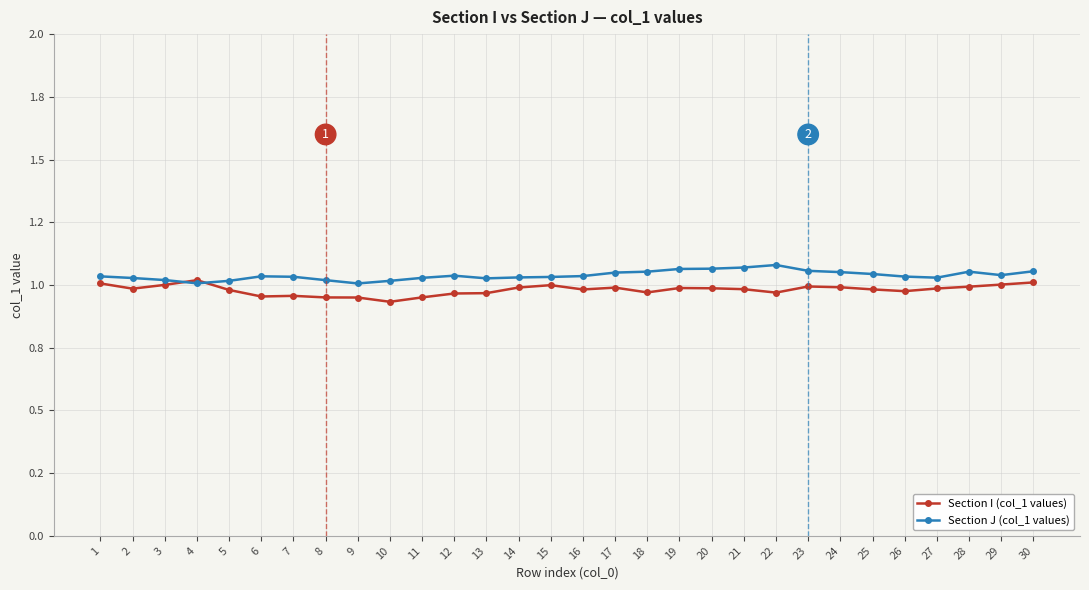

What is the value of the Section J (col_1 values) point at the 9th from the left?

1.0